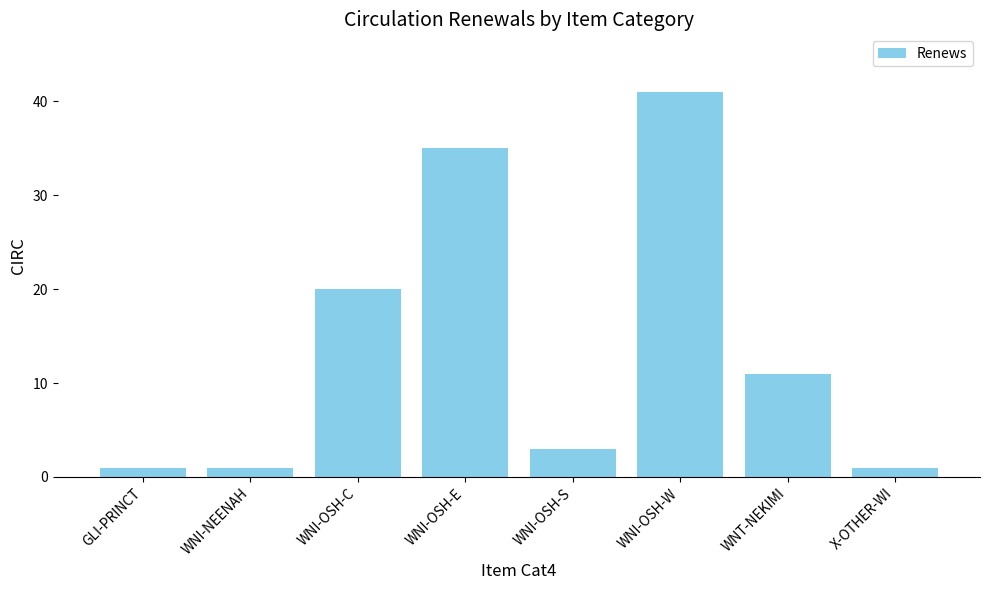

Approximately how many times larger is the value at WNI-OSH-W compared to GLI-PRINCT?

41.0